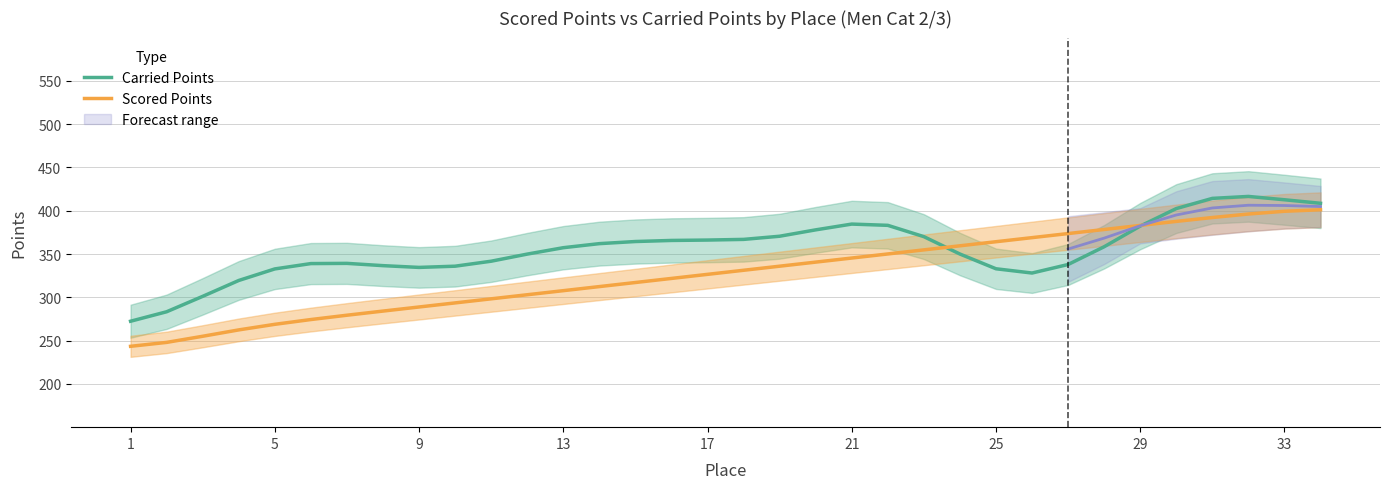

True or false: Scored Points and Carried Points intersect in this chart.

True